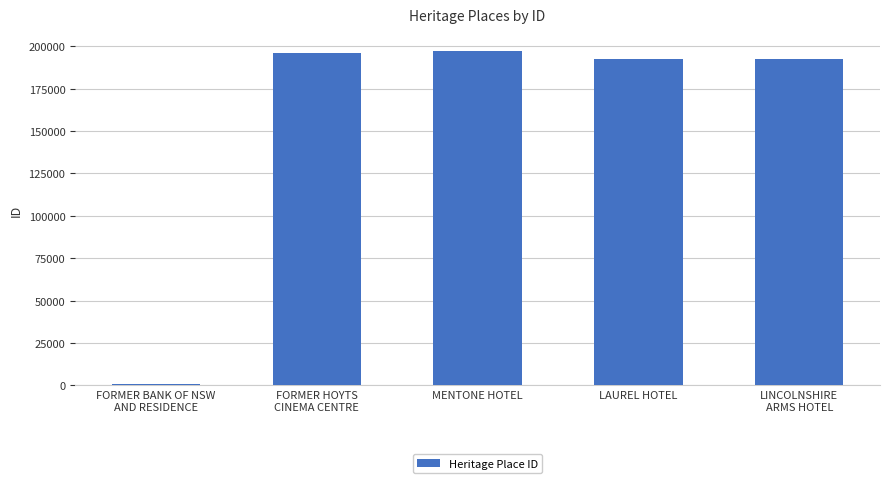

Are the bars grouped side by side (vs. stacked)?

No